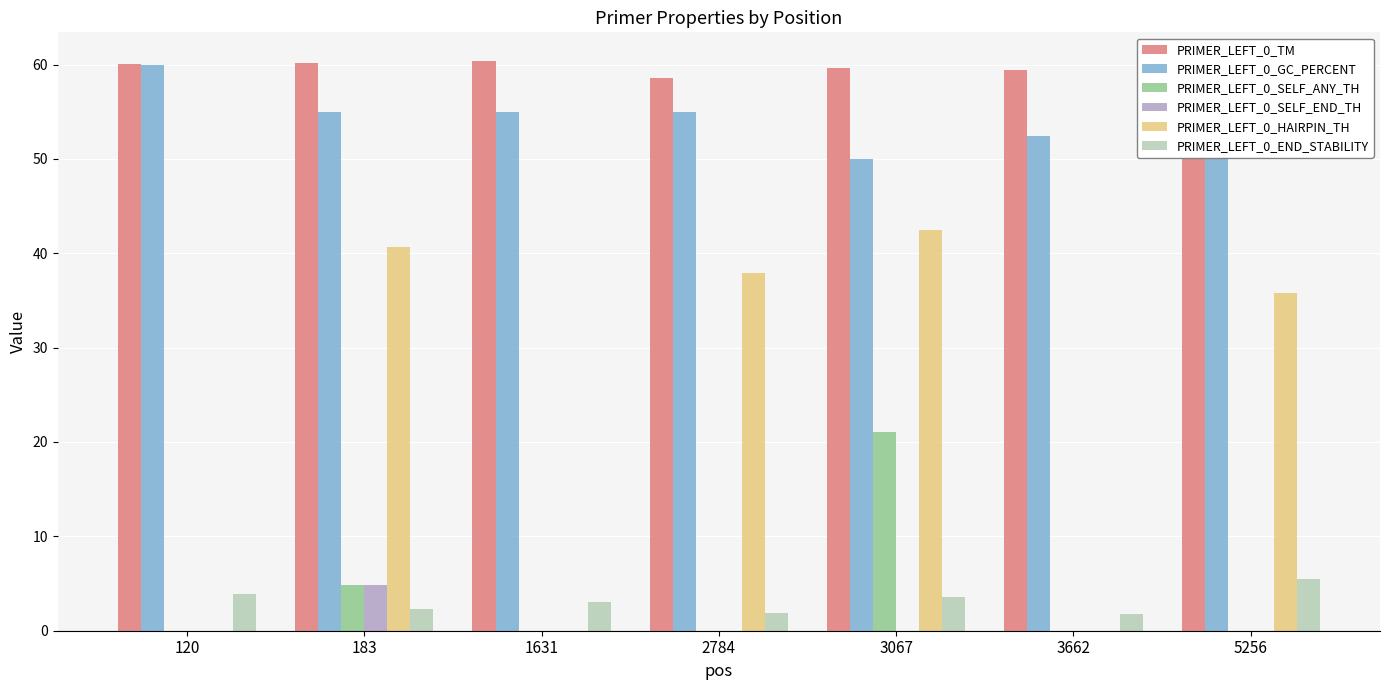

Is it true that PRIMER_LEFT_0_SELF_ANY_TH equals 31.7 at 3067?

False